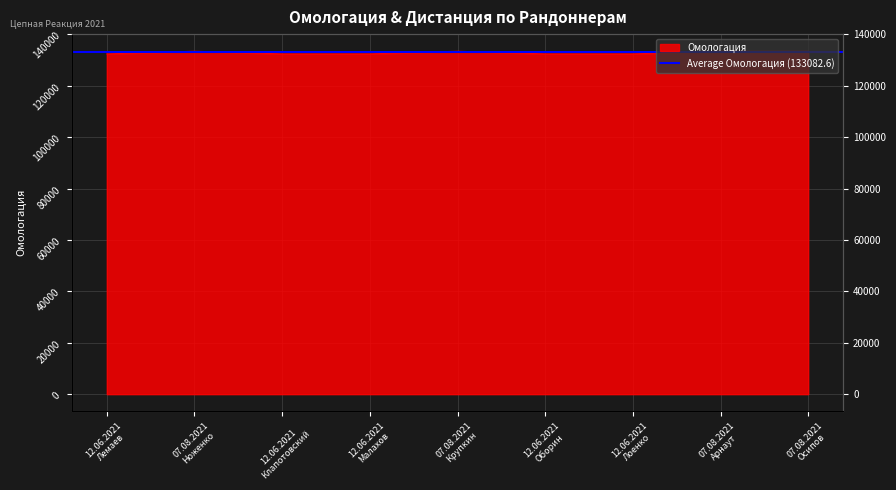

What is the value of the 2nd point from the left?

133409